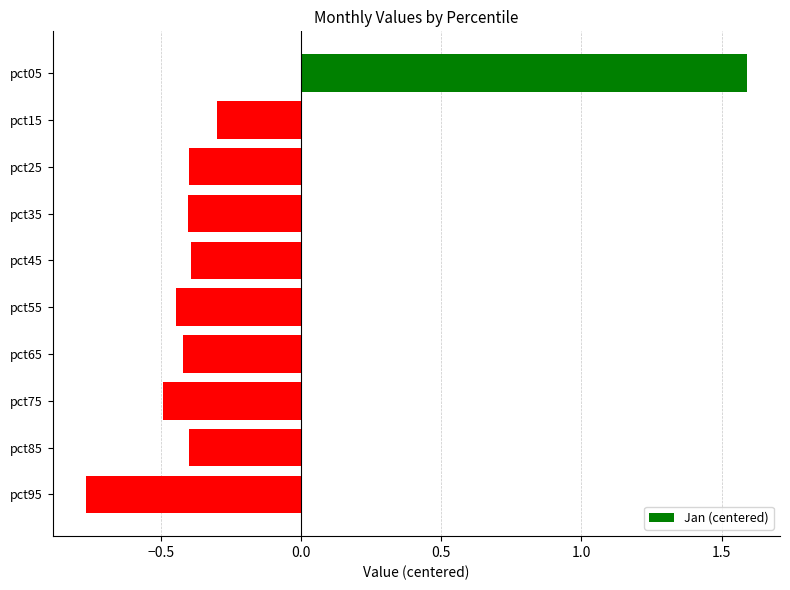

Which has a higher value, pct95 or pct75?

pct75